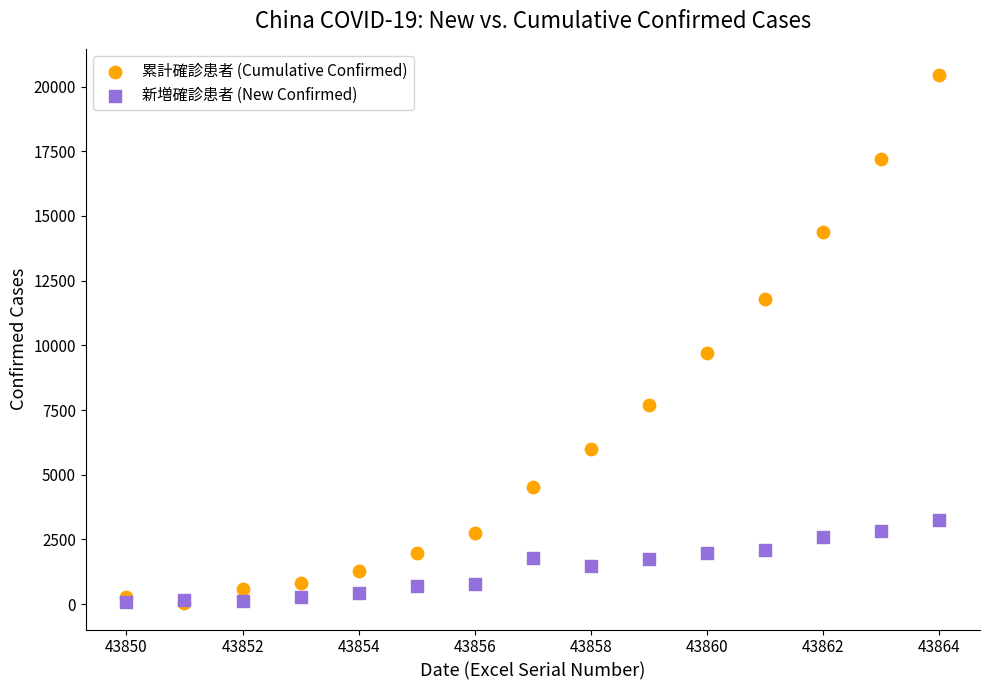

Across all series, what Y value is closest to 10237?

9692